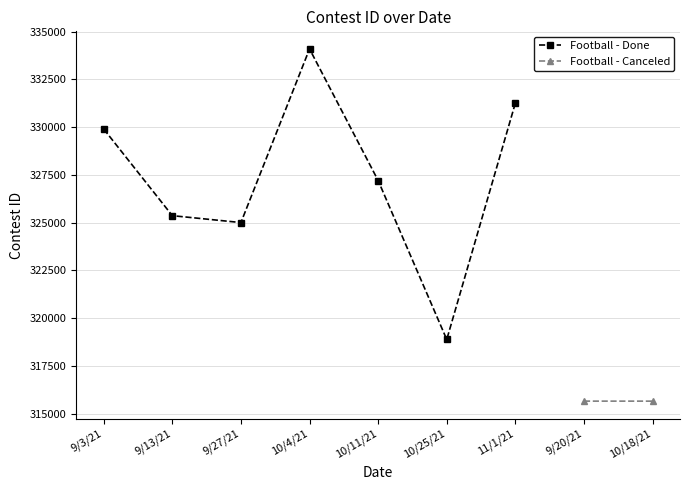

Reading right to left, what are all the values shown in this chart?

11/1/21=331261	10/25/21=318882	10/11/21=327205	10/4/21=334096	9/27/21=325005	9/13/21=325366	9/3/21=329902